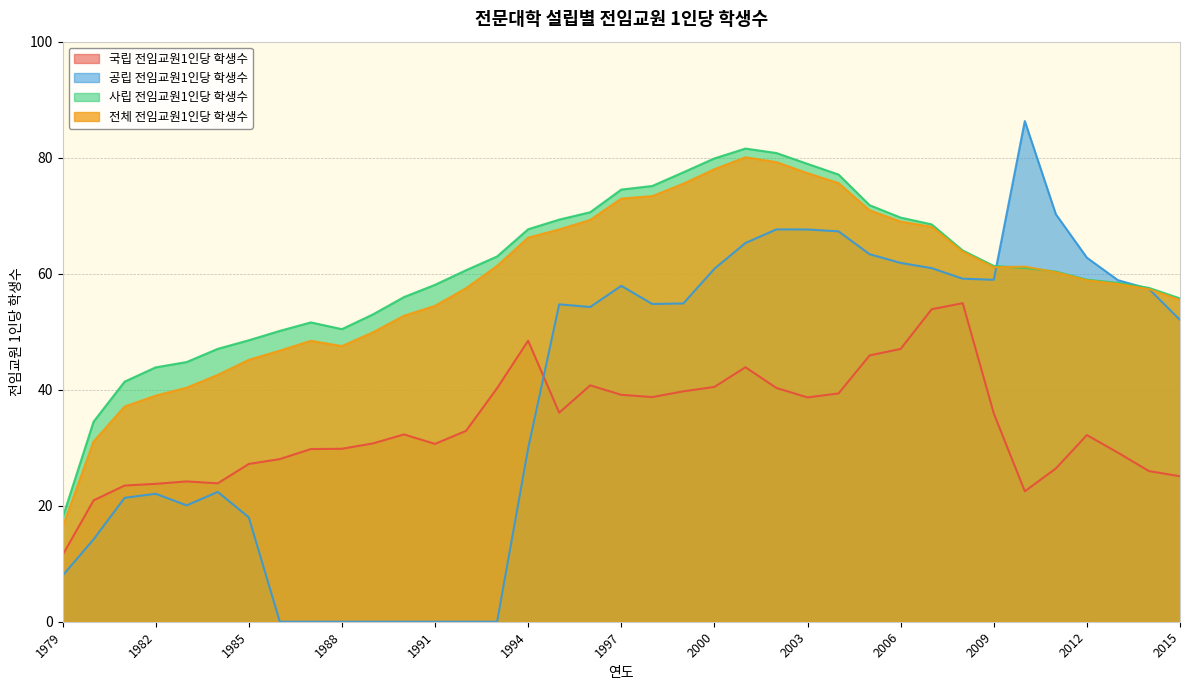

The 공립 전임교원1인당 학생수 series shows 54.7 at 1995. True or false?

True